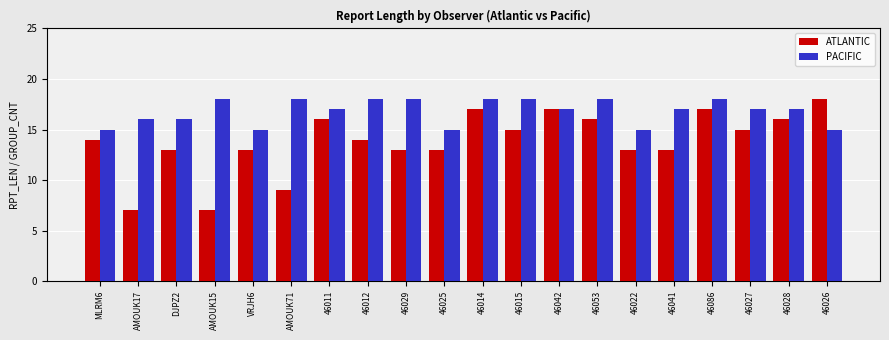

How many bars are there in total?

40